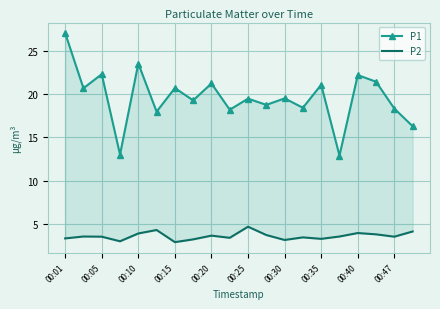

Which label corresponds to the largest value in the chart?

00:01